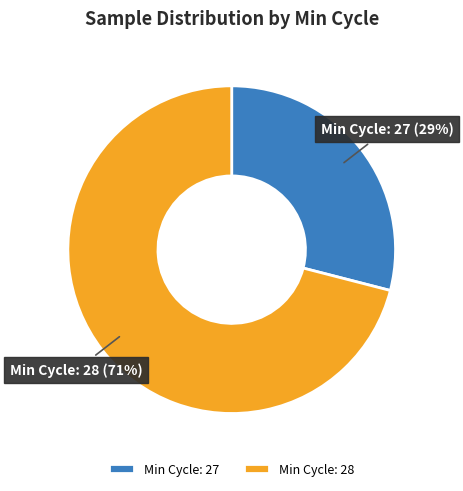

What percentage is the Min Cycle: 27 slice, to the nearest percent?

29%